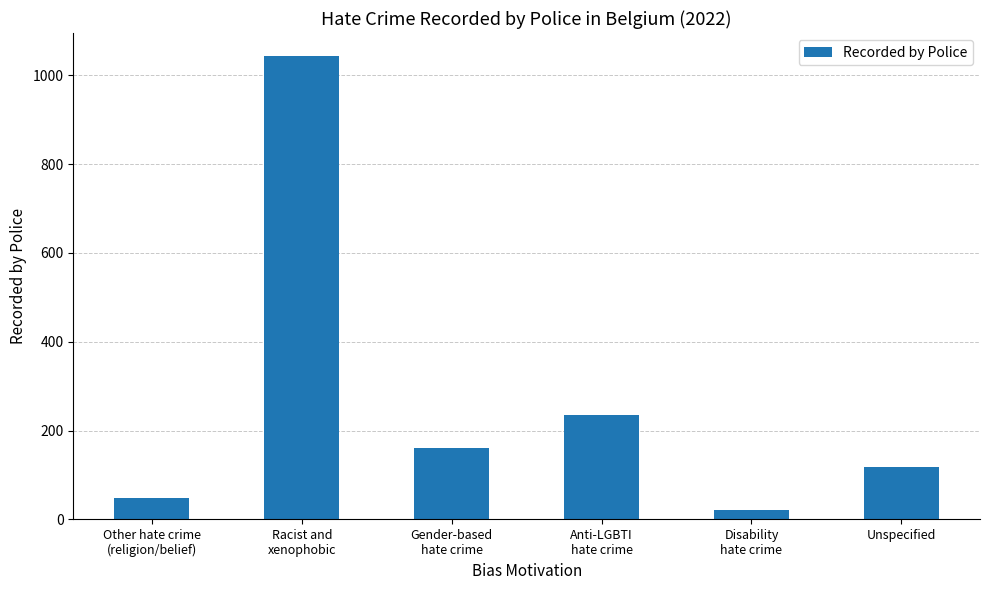

Is it true that the value at Gender-based
hate crime is 161?

True